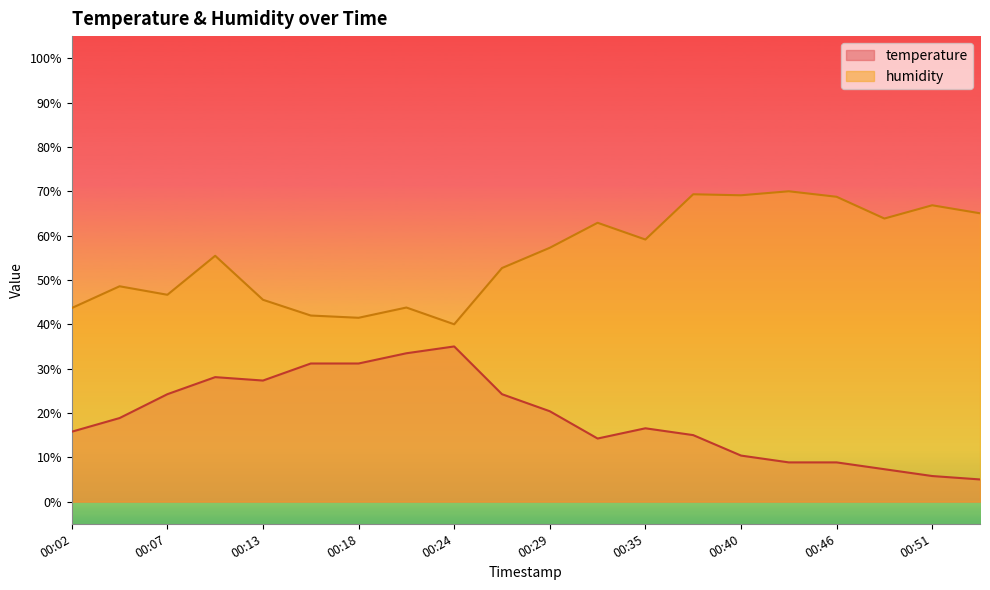

Reading left to right, transcribe all the data shown in this chart.

temperature: 15.8	18.8	24.2	28.1	27.3	31.2	31.2	33.5	35.0	24.2	20.4	14.2	16.5	15.0	10.4	8.8	8.8	7.3	5.8	5.0
humidity: 43.7	48.6	46.7	55.5	45.5	42.0	41.5	43.8	40.0	52.7	57.3	62.9	59.1	69.3	69.1	70.0	68.8	63.9	66.8	65.0